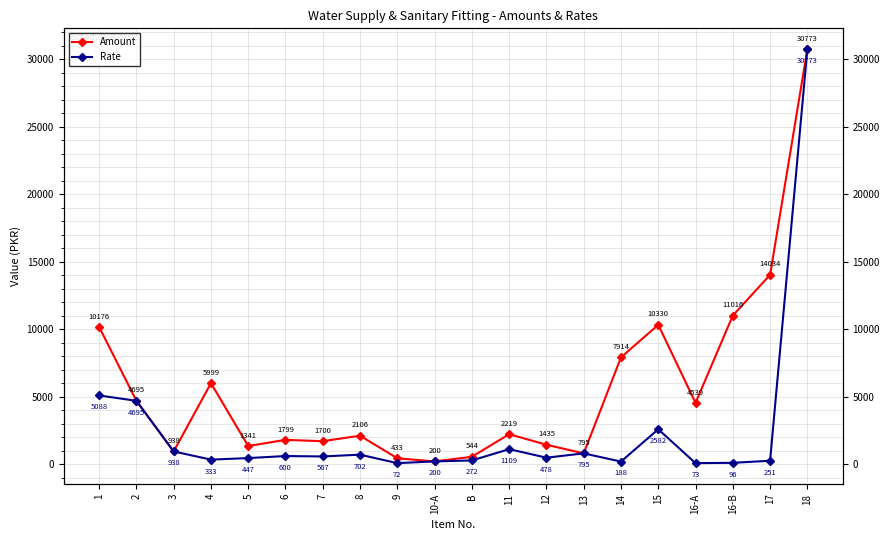

Does the chart have visible grid lines?

Yes